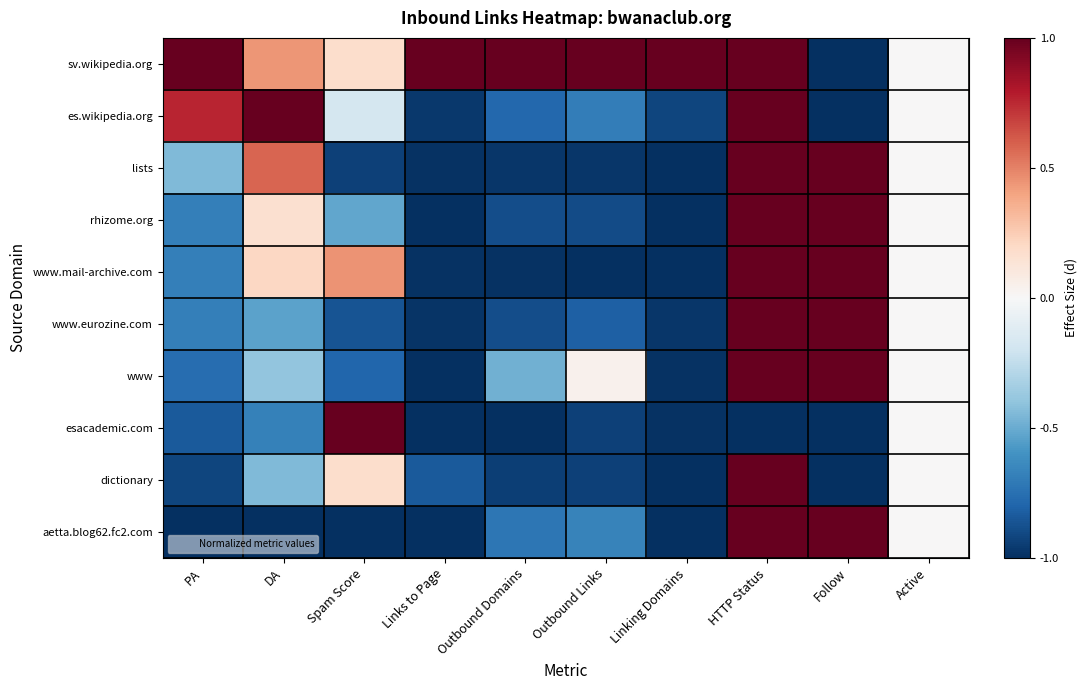

Between PA and Active, which series saw the biggest shift?

sv.wikipedia.org